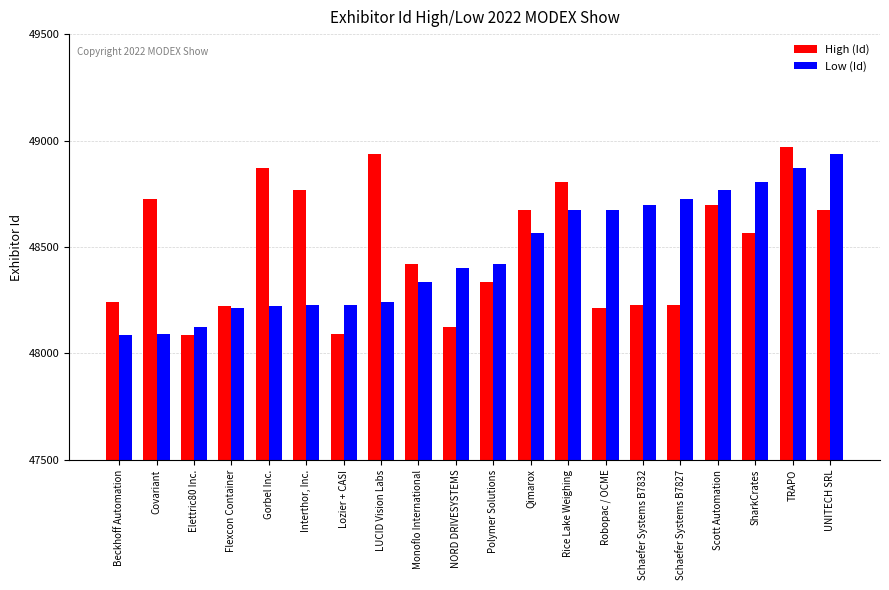

At how many categories does at least one series exceed 48136?

19